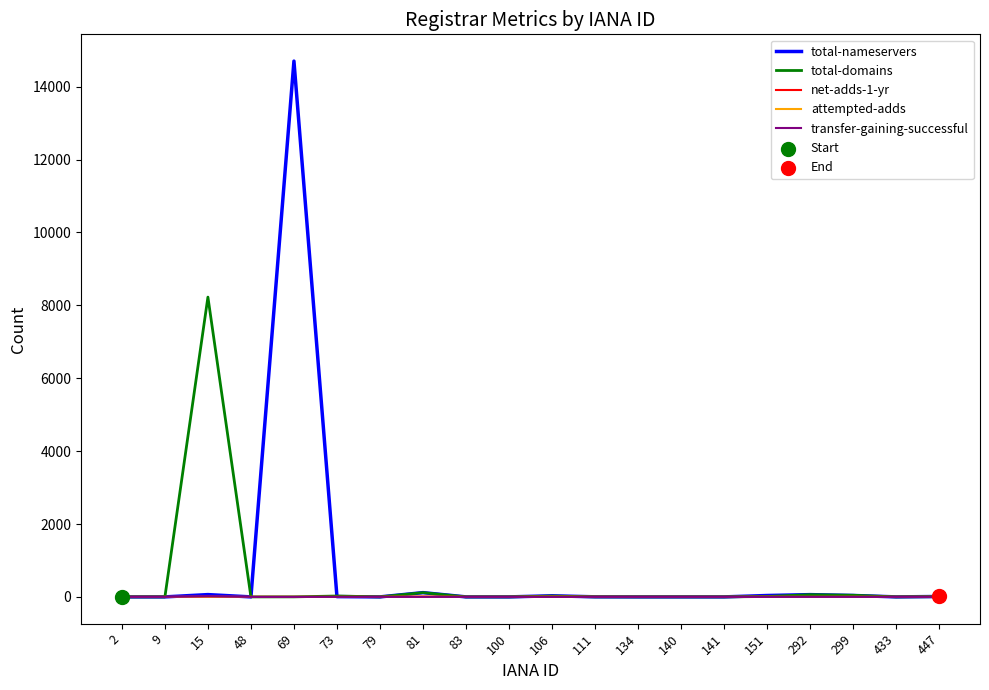

At how many categories does at least one series exceed 14328?

1